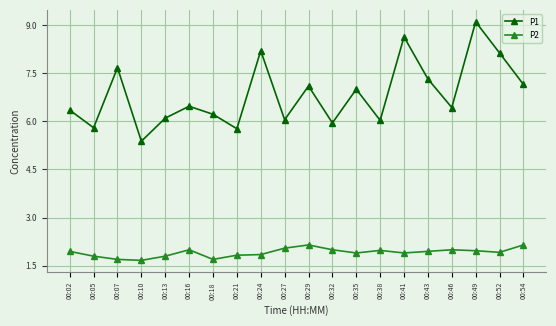

What is the maximum value shown in the chart?

9.1